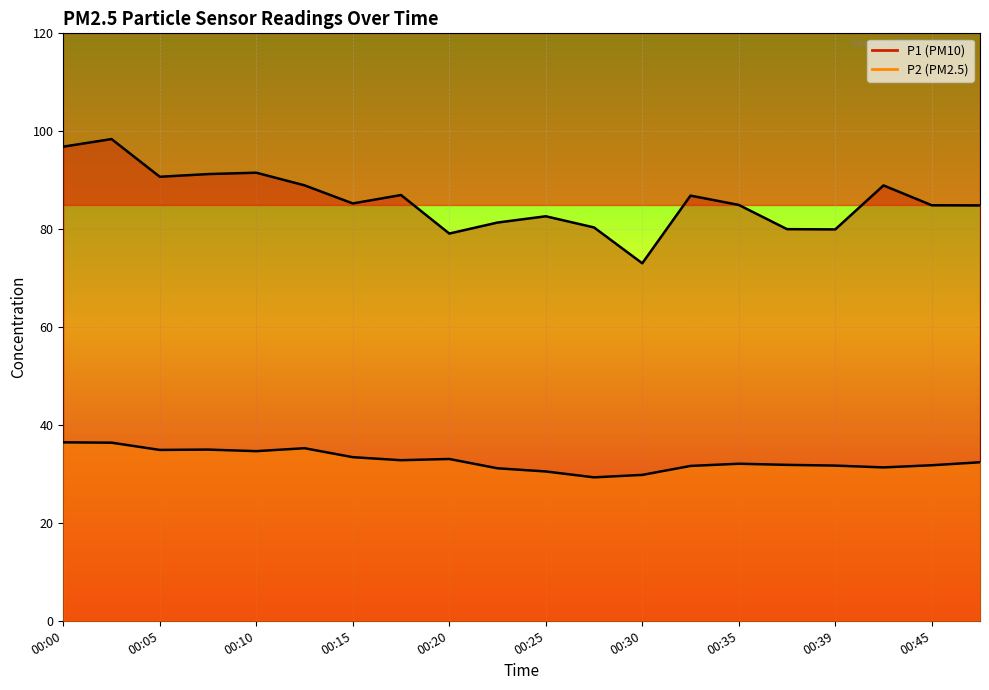

What is the maximum value shown in the chart?

98.4